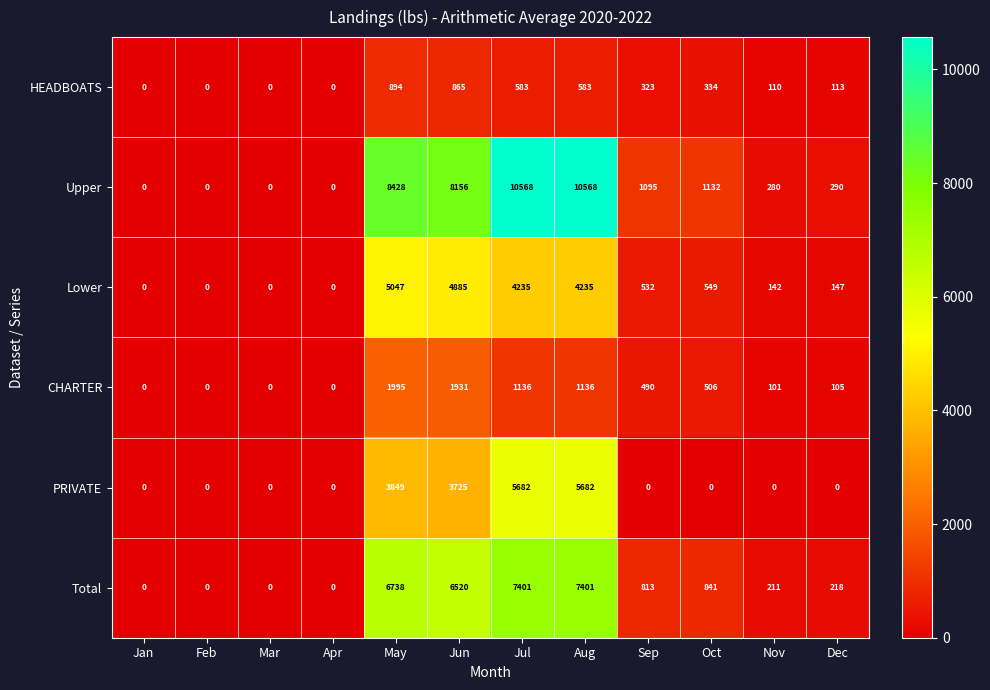

Rank the series at Oct from lowest to highest value.

PRIVATE, HEADBOATS, CHARTER, Lower, Total, Upper